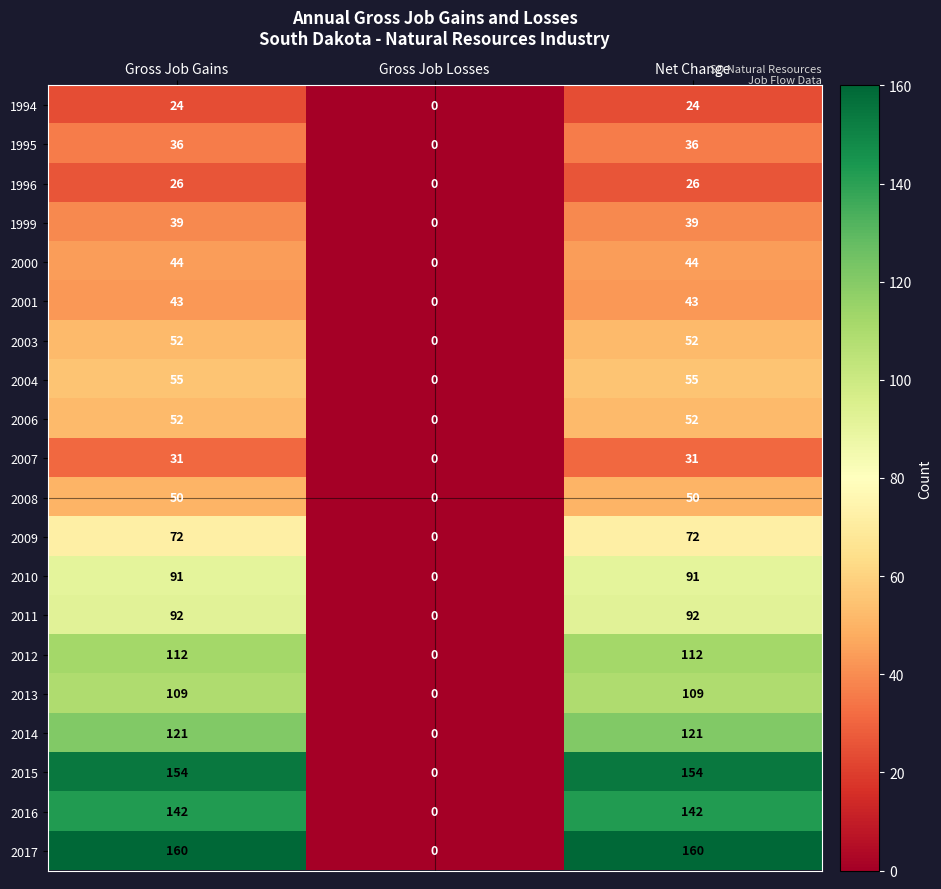

What is the approximate value of 2016 at Net Change, to the nearest 10?

140